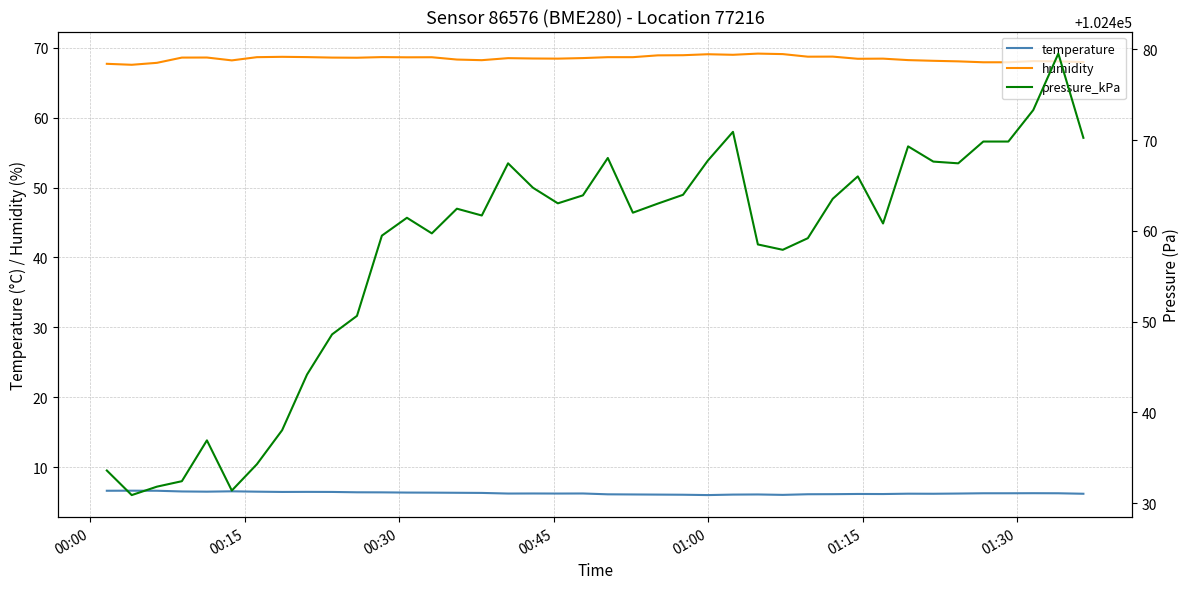

What is the minimum value for temperature?

6.0